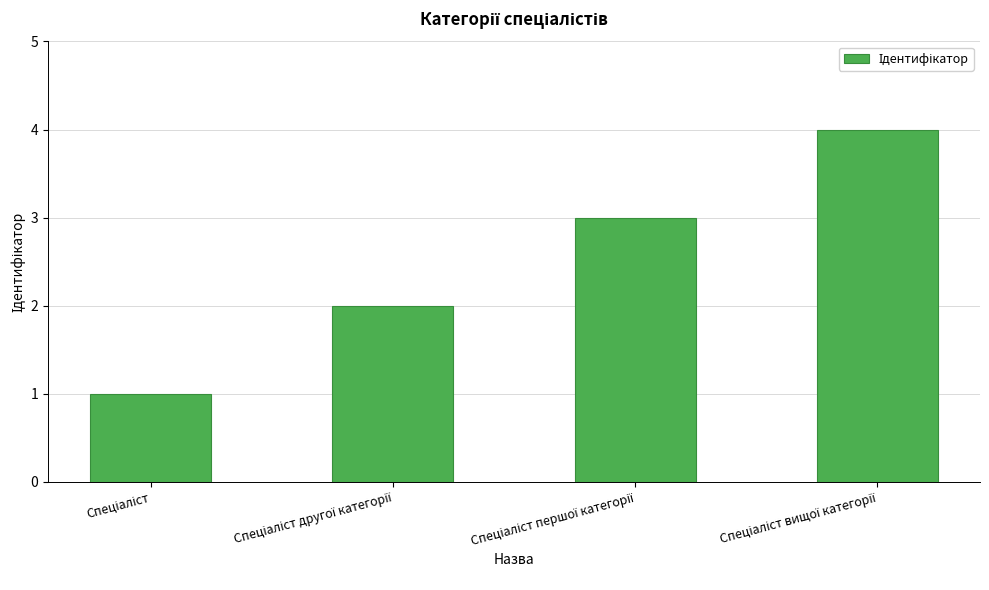

What is the greatest value displayed?

4